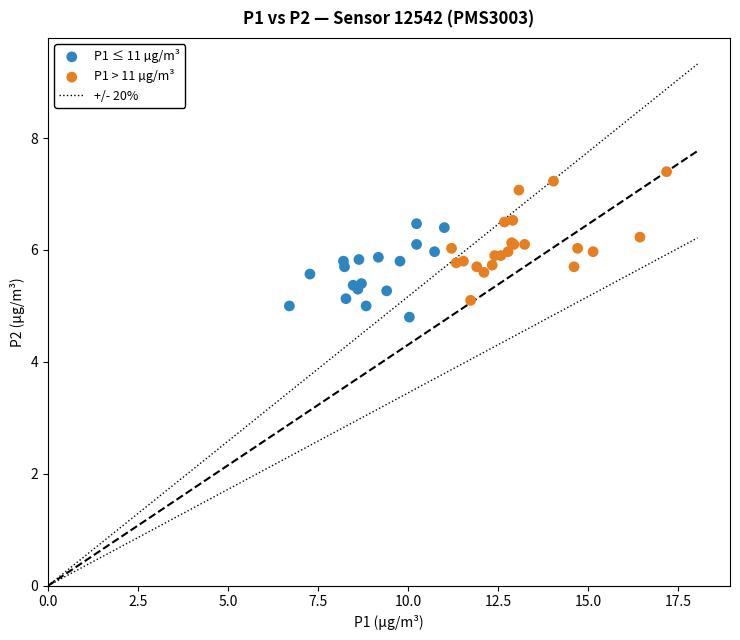

Which series has the widest spread of Y values?

P1 > 11 µg/m³